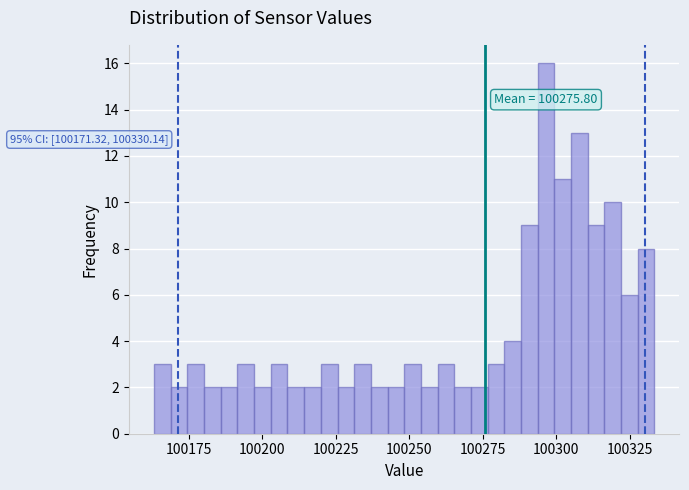

Read against the x-axis, roughly where is the centre of the tallest bar?

100295